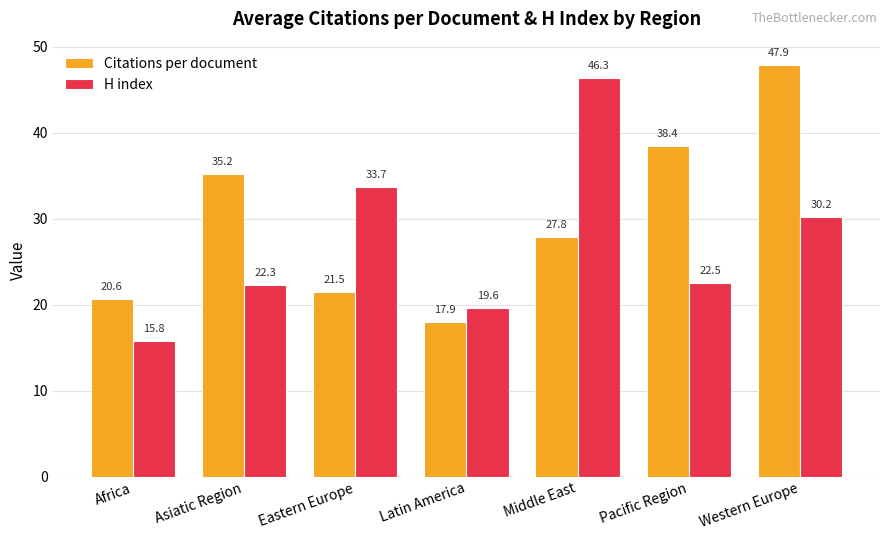

True or false: H index has a value of 16.4 at Western Europe.

False